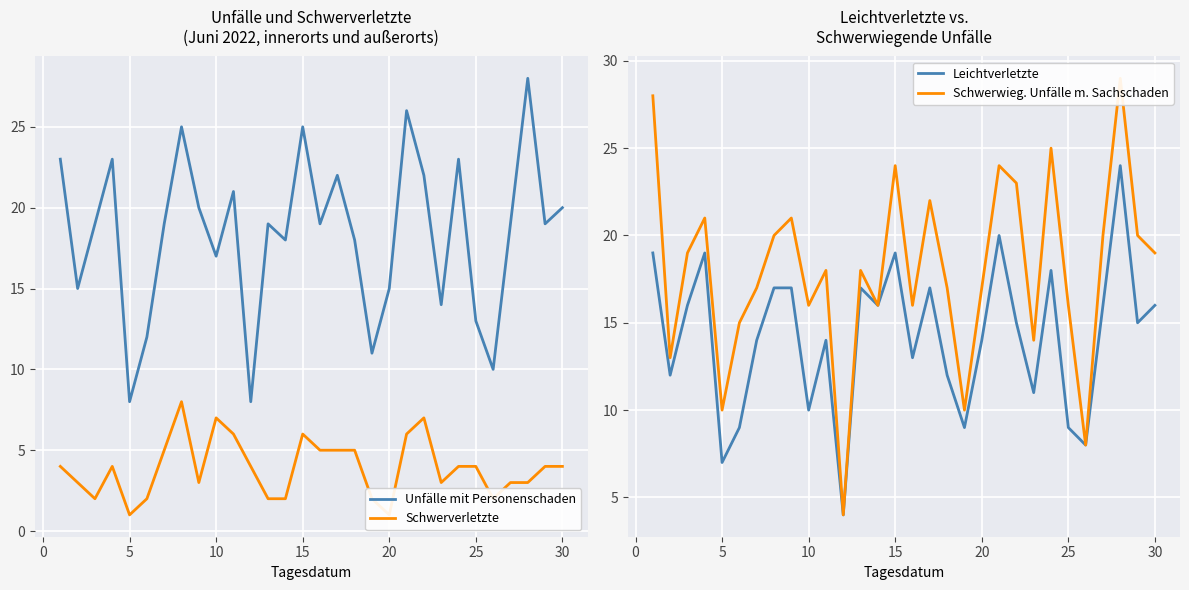

What is the maximum value for Unfälle mit Personenschaden?

28